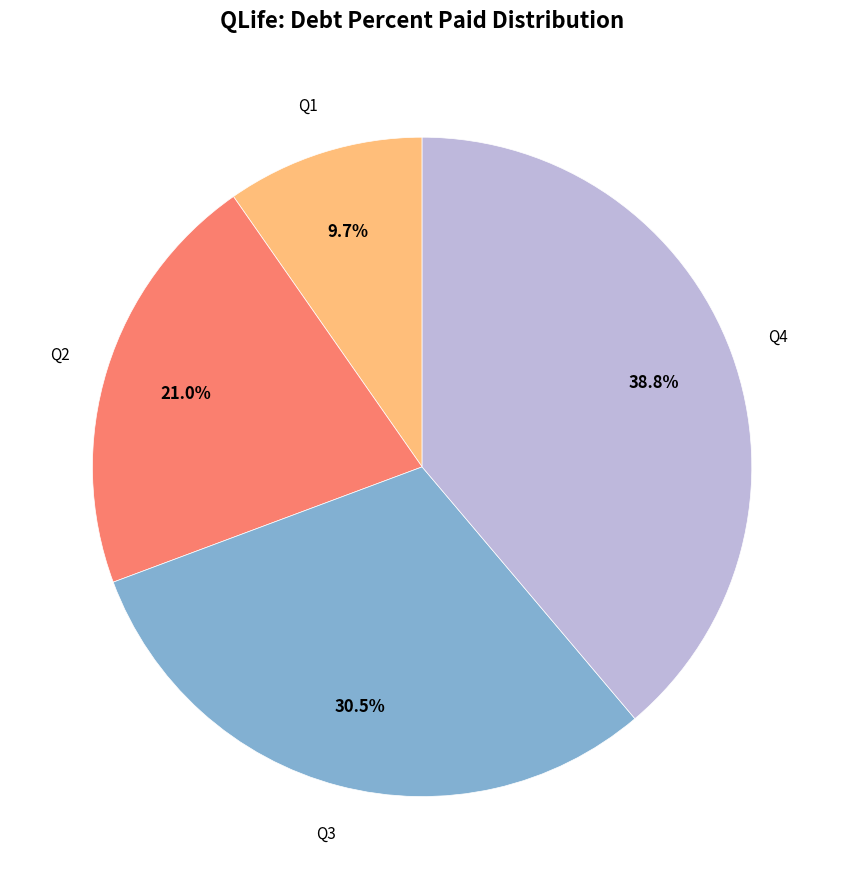

What percentage is the Q4 slice, to the nearest percent?

39%